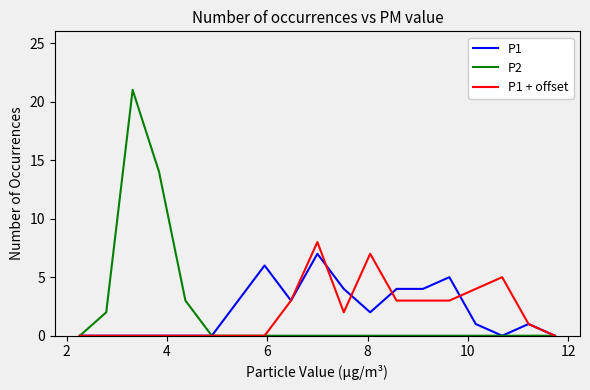

How many categories are shown in the chart?

19